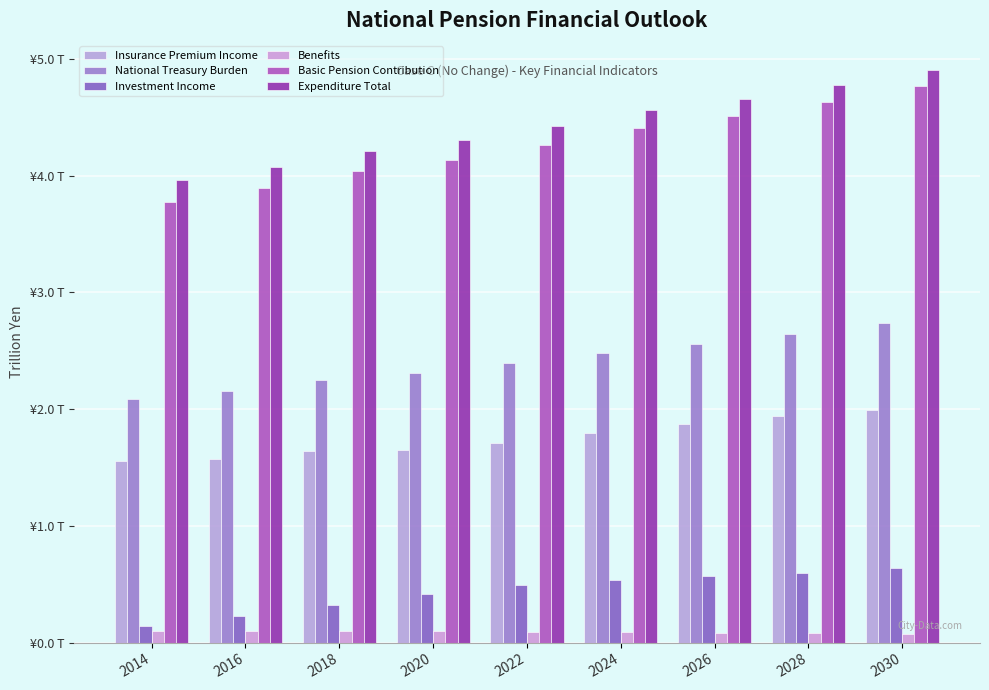

Rank the series at 2026 from highest to lowest value.

Expenditure Total, Basic Pension Contribution, National Treasury Burden, Insurance Premium Income, Investment Income, Benefits